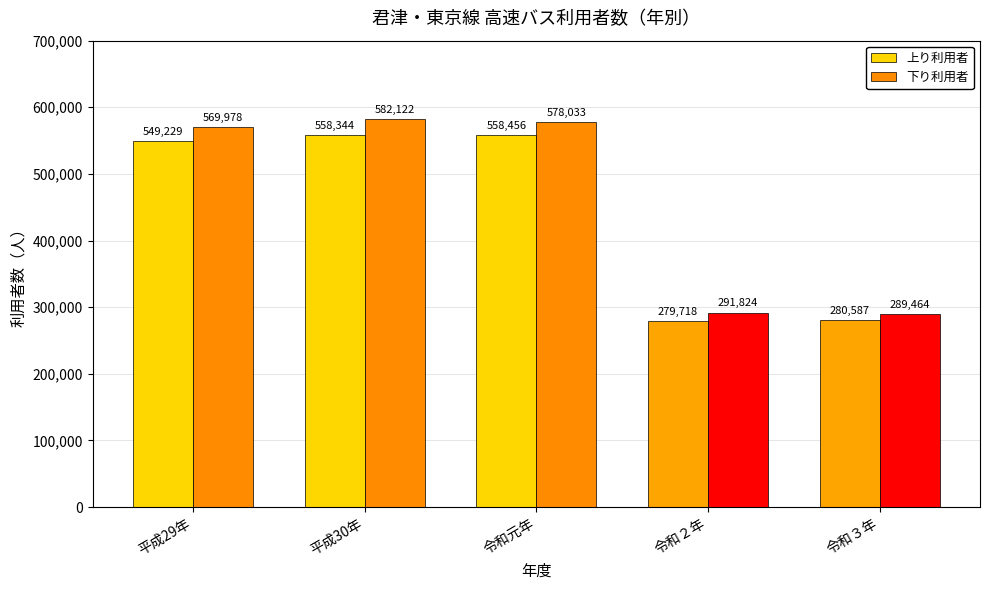

At which label is 上り利用者 closest to 419087?

平成29年